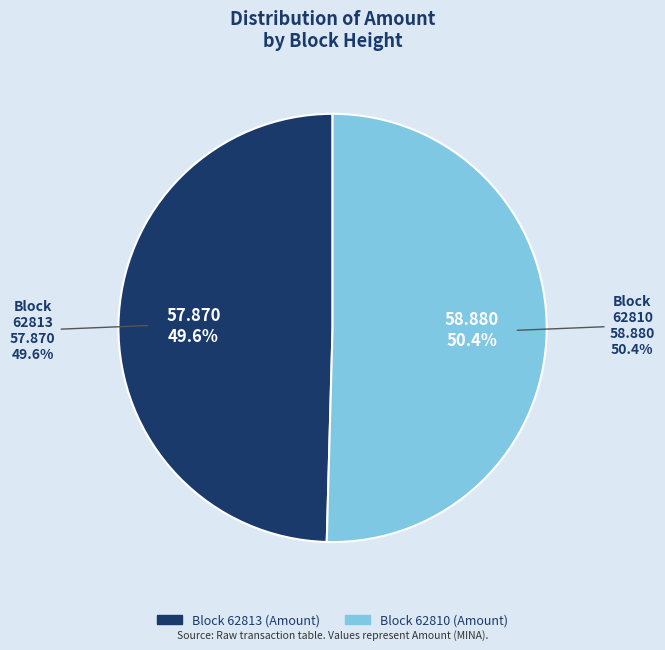

What percentage is the 62813 slice, to the nearest percent?

50%